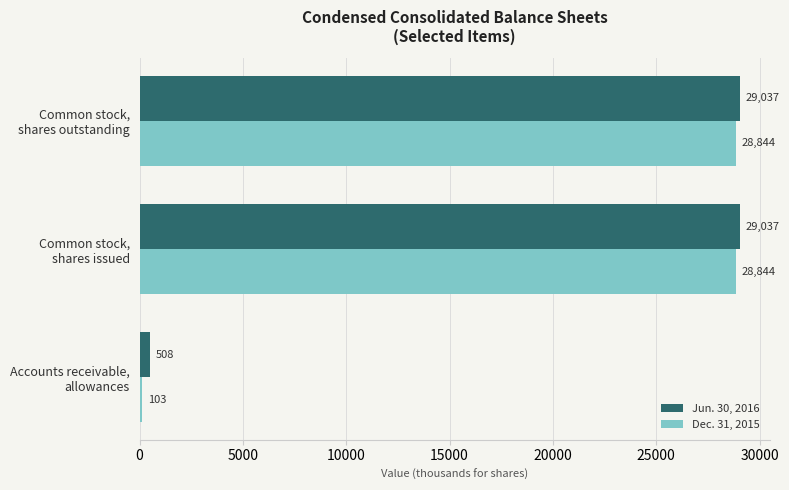

What are all the series names shown in the legend?

Jun. 30, 2016, Dec. 31, 2015